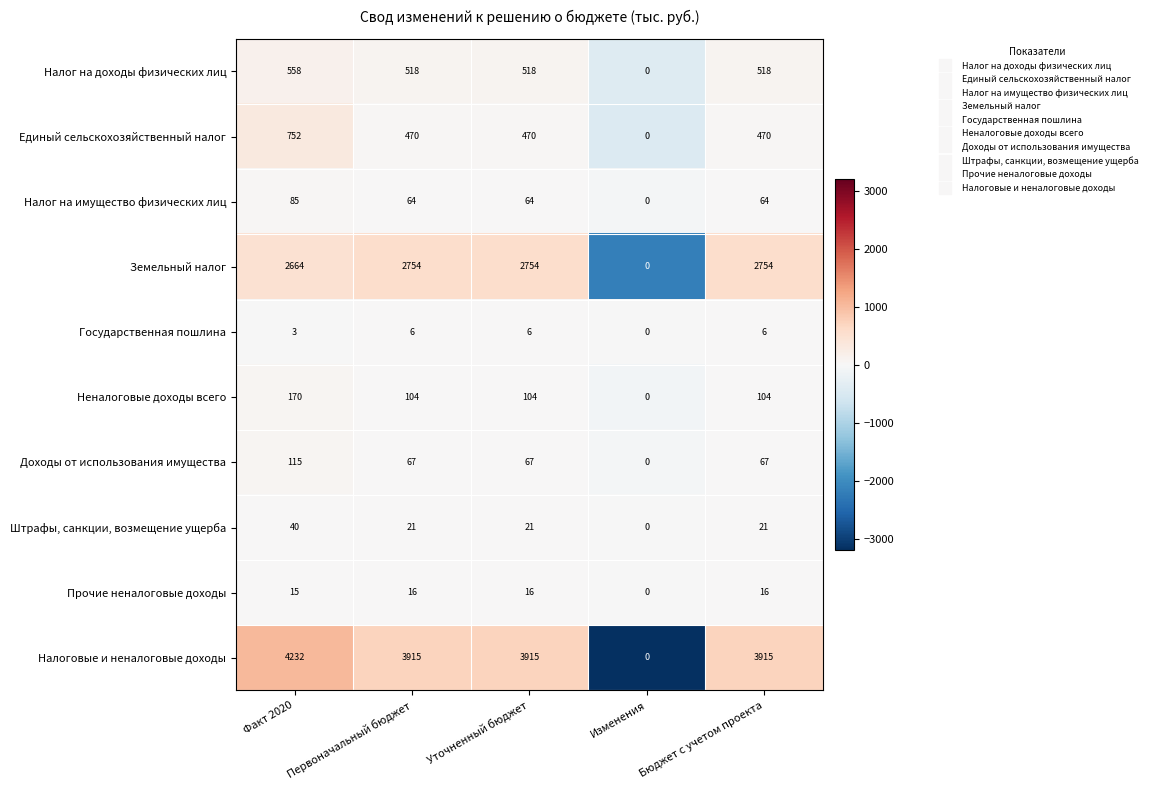

Which series has the widest spread of values?

Налоговые и неналоговые доходы